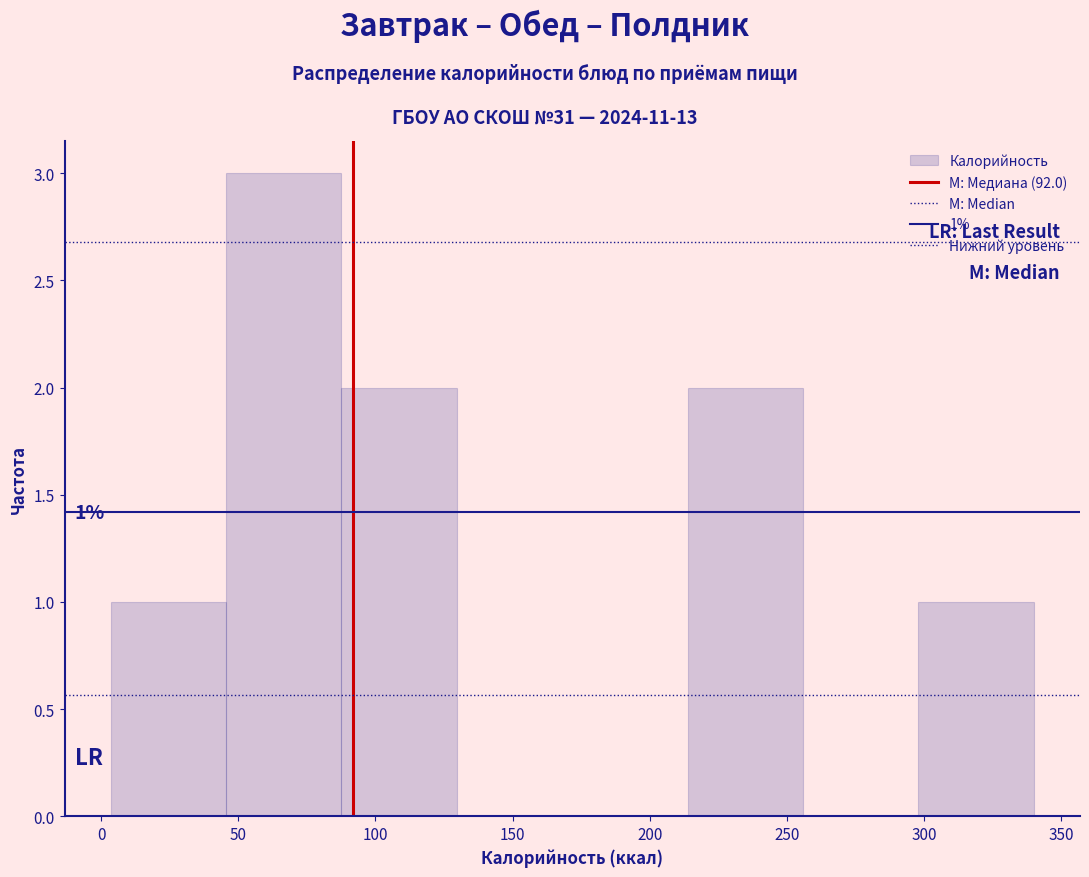

Which range on the x-axis has the tallest bar?

45 to 90